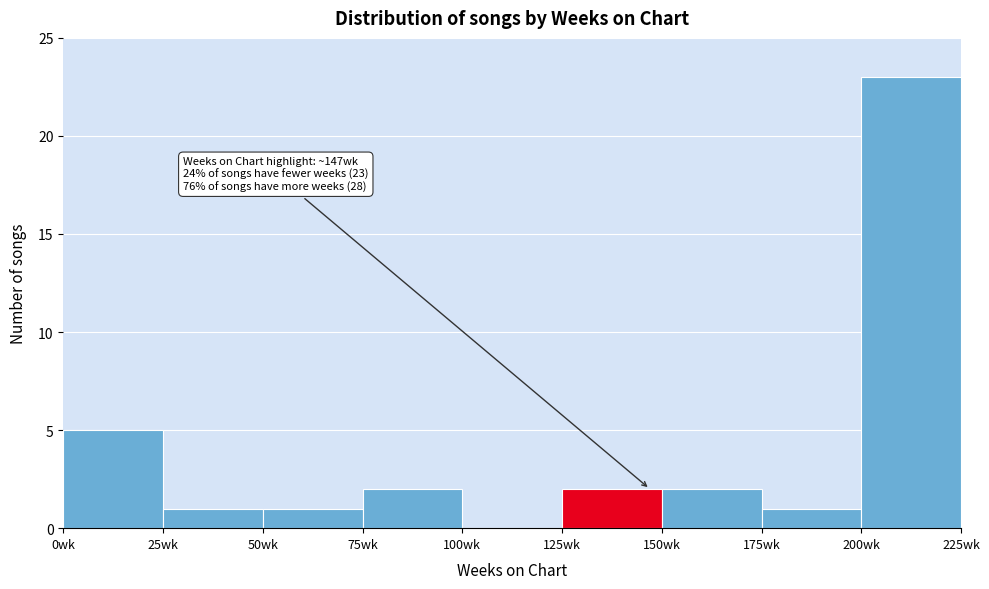

Over which range of the x-axis is the bar tallest?

200 to 225